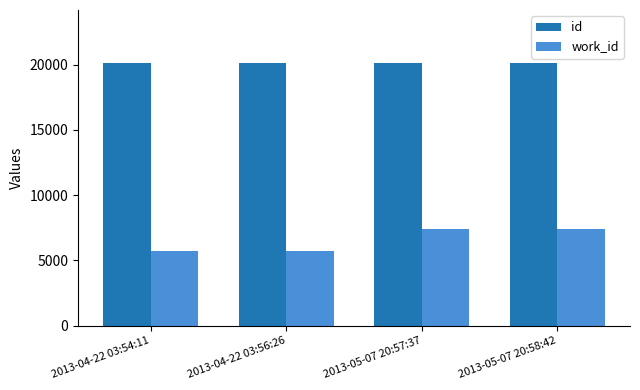

What is the value of the work_id bar at the 2nd from the left?

5744